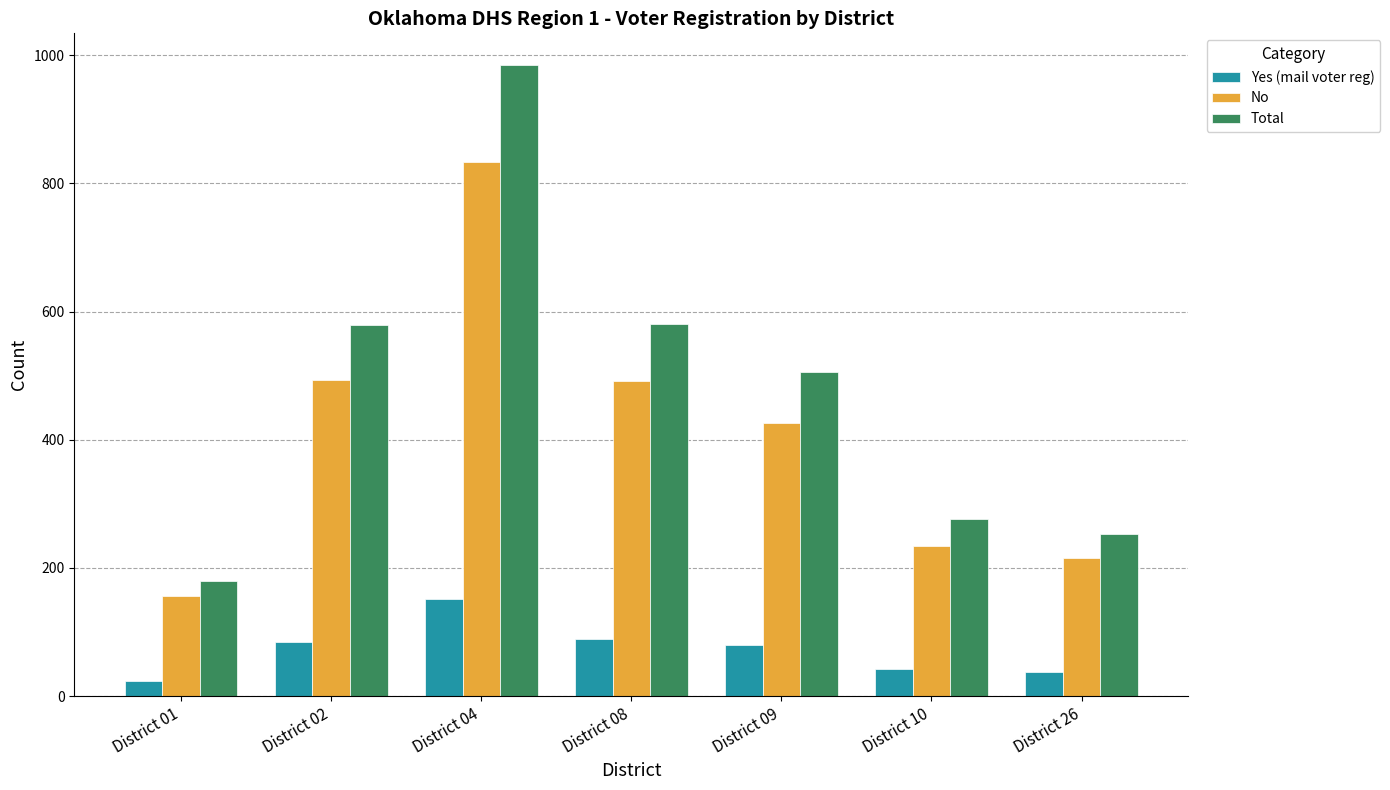

The value of No at District 04 is 1499. True or false?

False